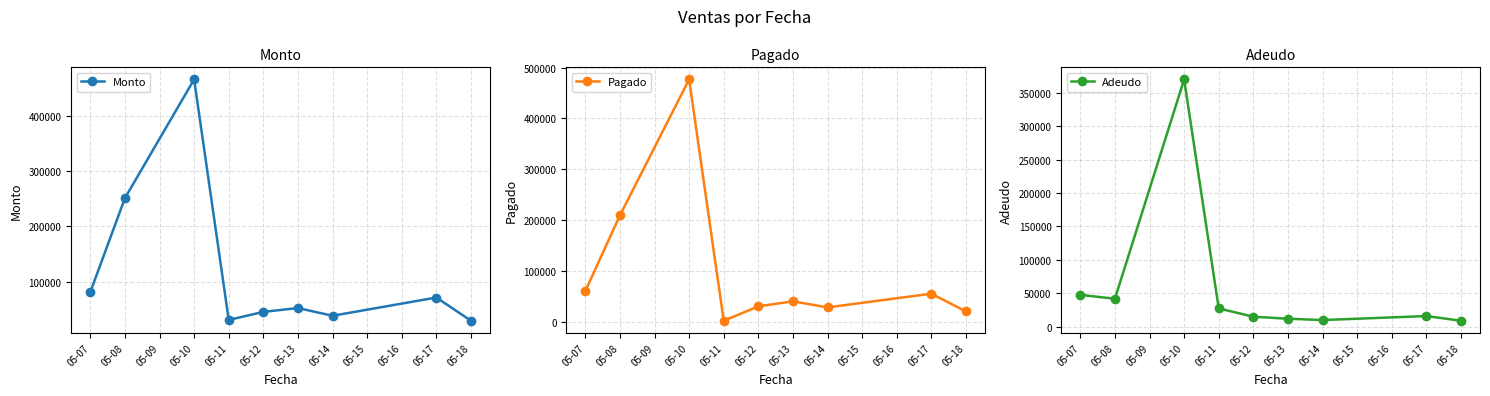

How many lines are shown in the chart?

3